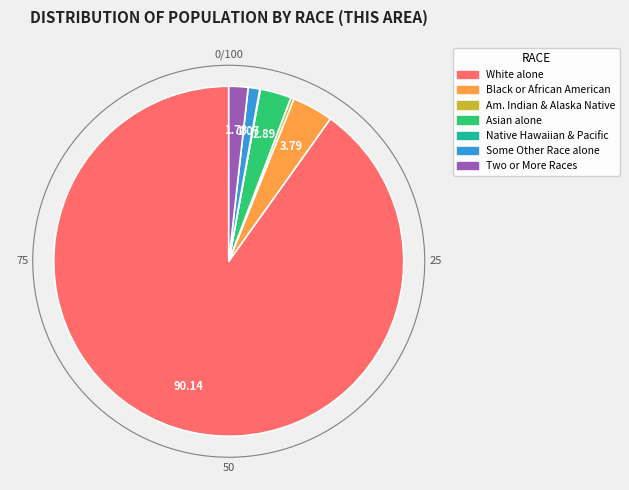

Is there any slice that represents more than half of the pie?

Yes